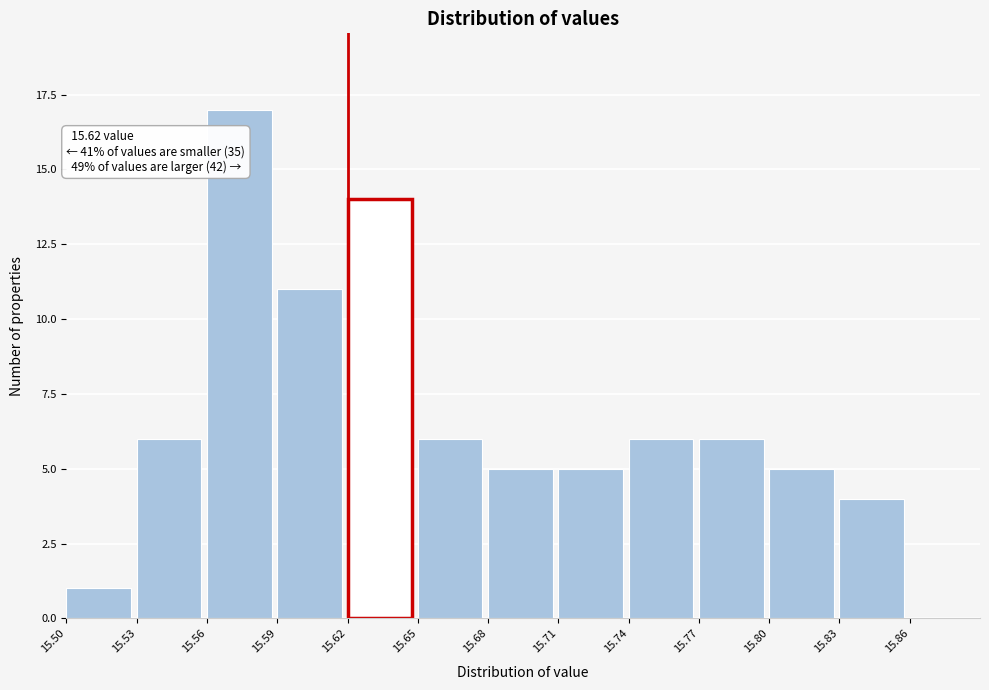

Which range on the x-axis has the tallest bar?

15.56 to 15.59